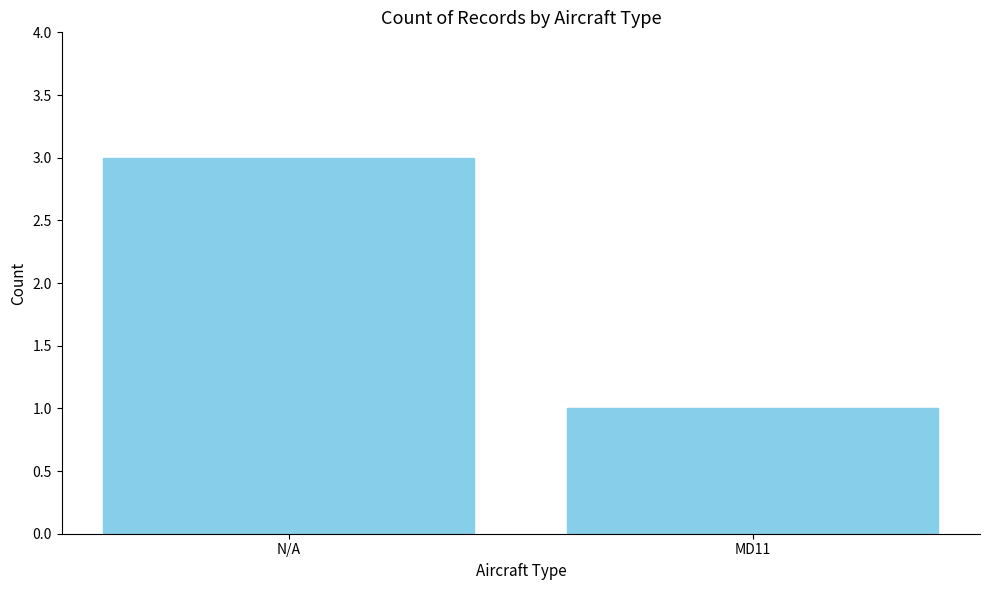

The chart shows a value of 5 at N/A. True or false?

False